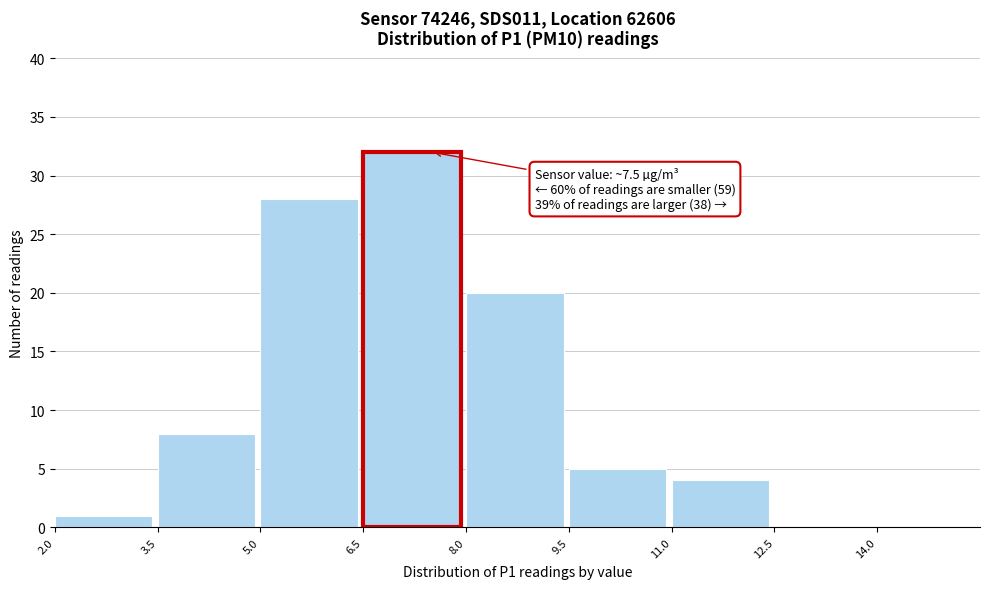

Over which range of the x-axis is the bar tallest?

6.5 to 8.0